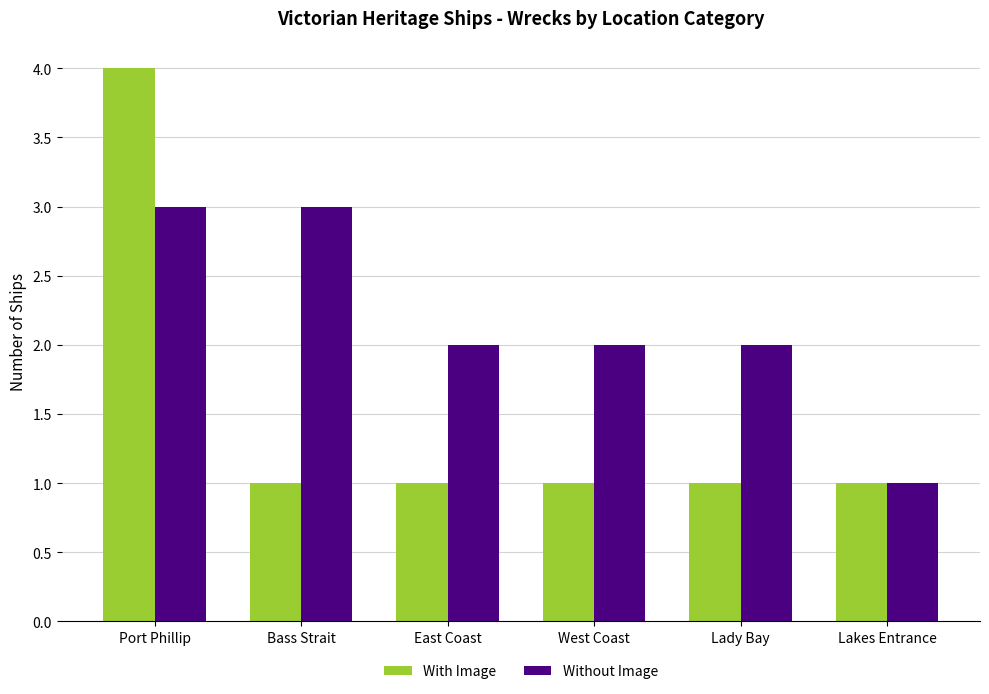

What is the label of the 5th bar from the left?

Lady Bay